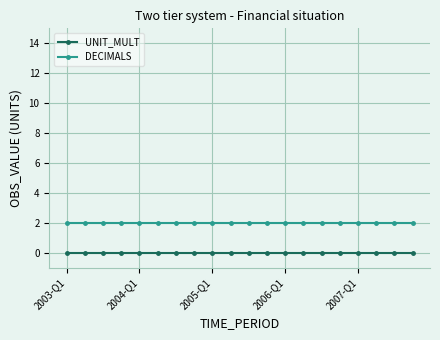

True or false: DECIMALS and UNIT_MULT intersect in this chart.

False